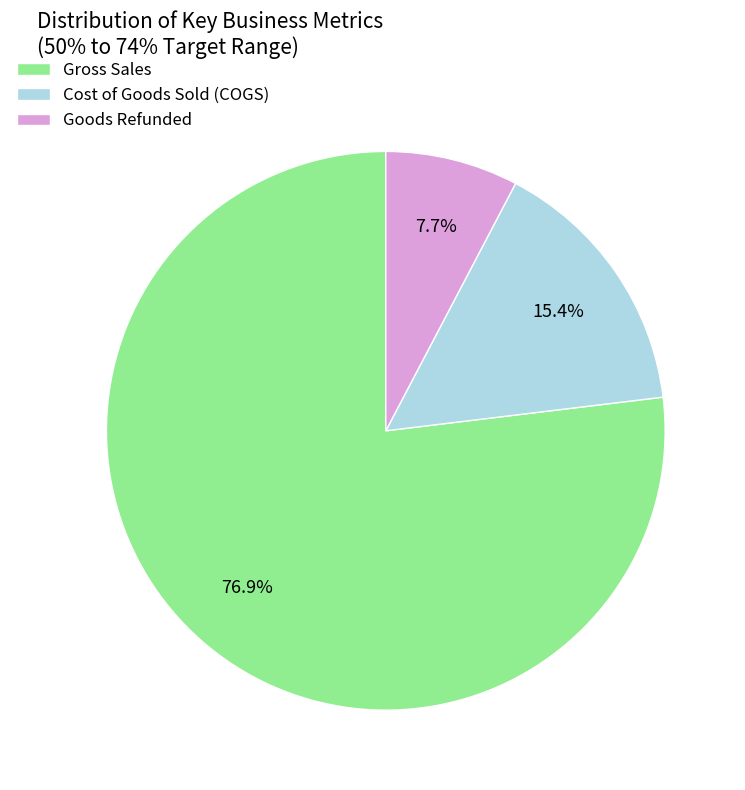

Which slice is the smallest?

Goods Refunded